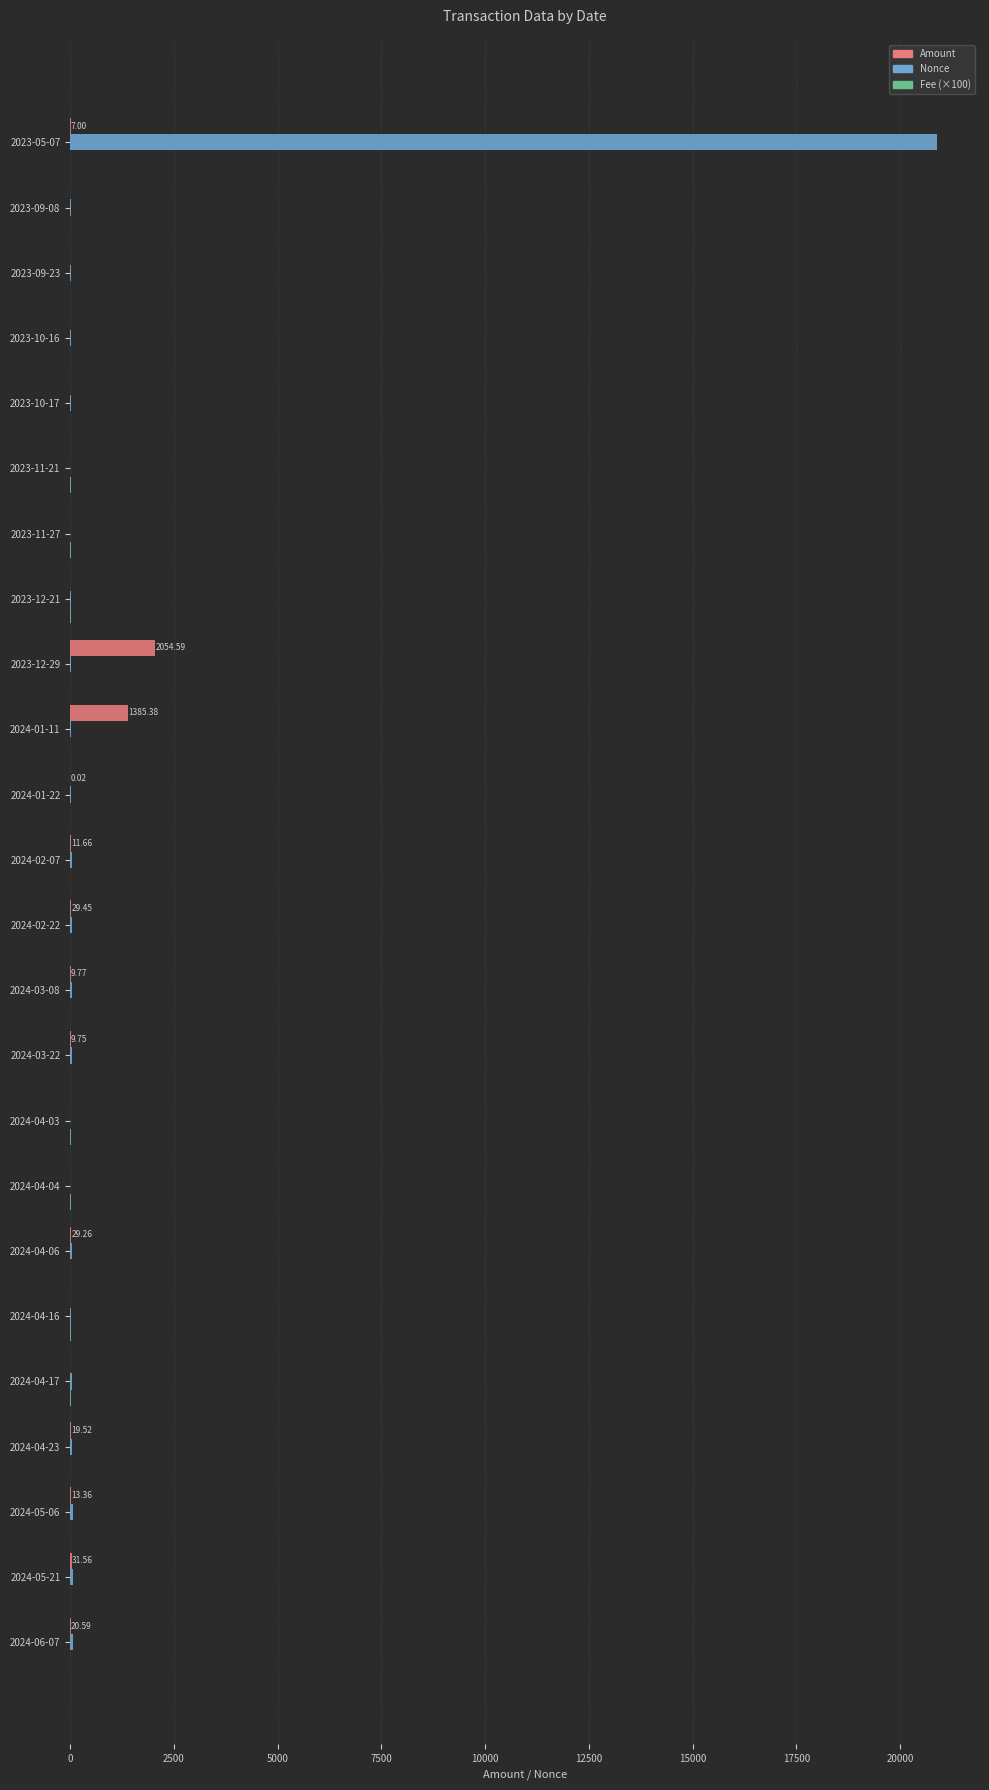

What is the sum of all Amount values?

3621.9